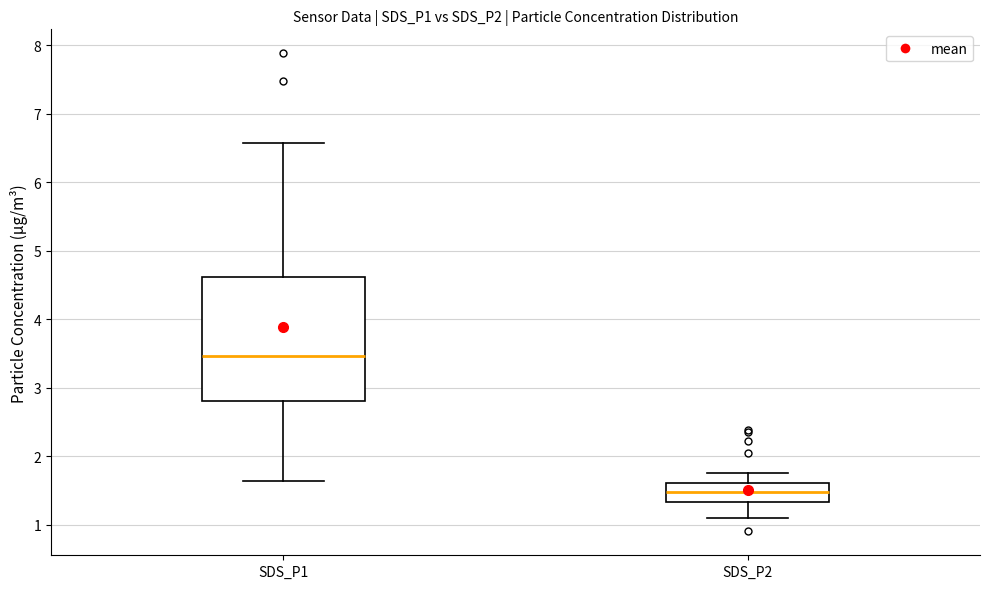

Comparing the boxes themselves (not the whiskers), which one is the tallest?

SDS_P1